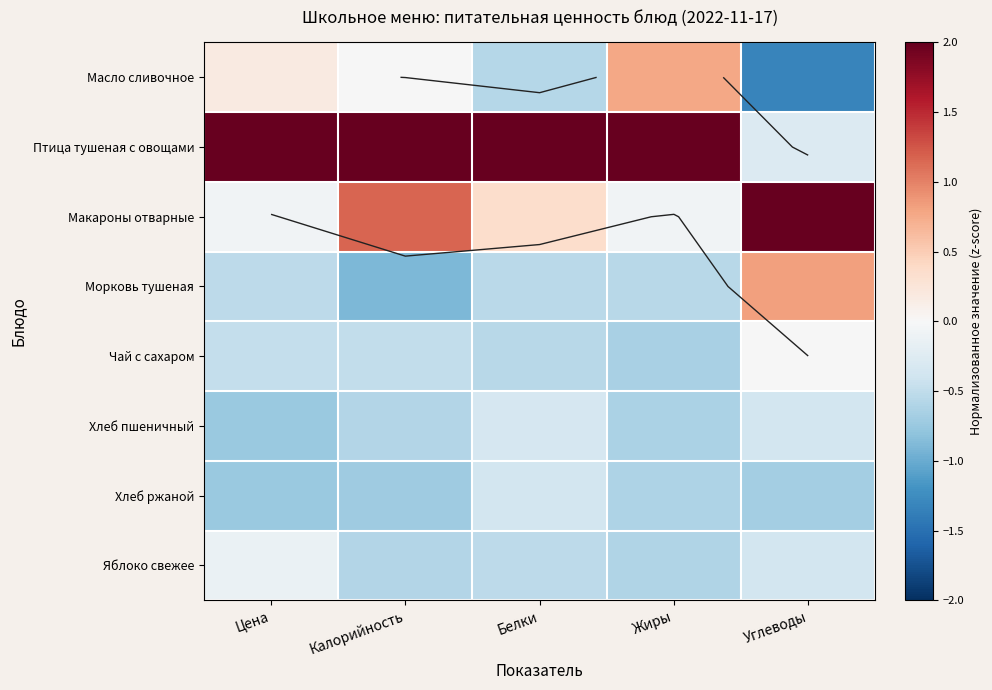

What is the sum of the Морковь тушеная values at Белки and Цена?

-1.1